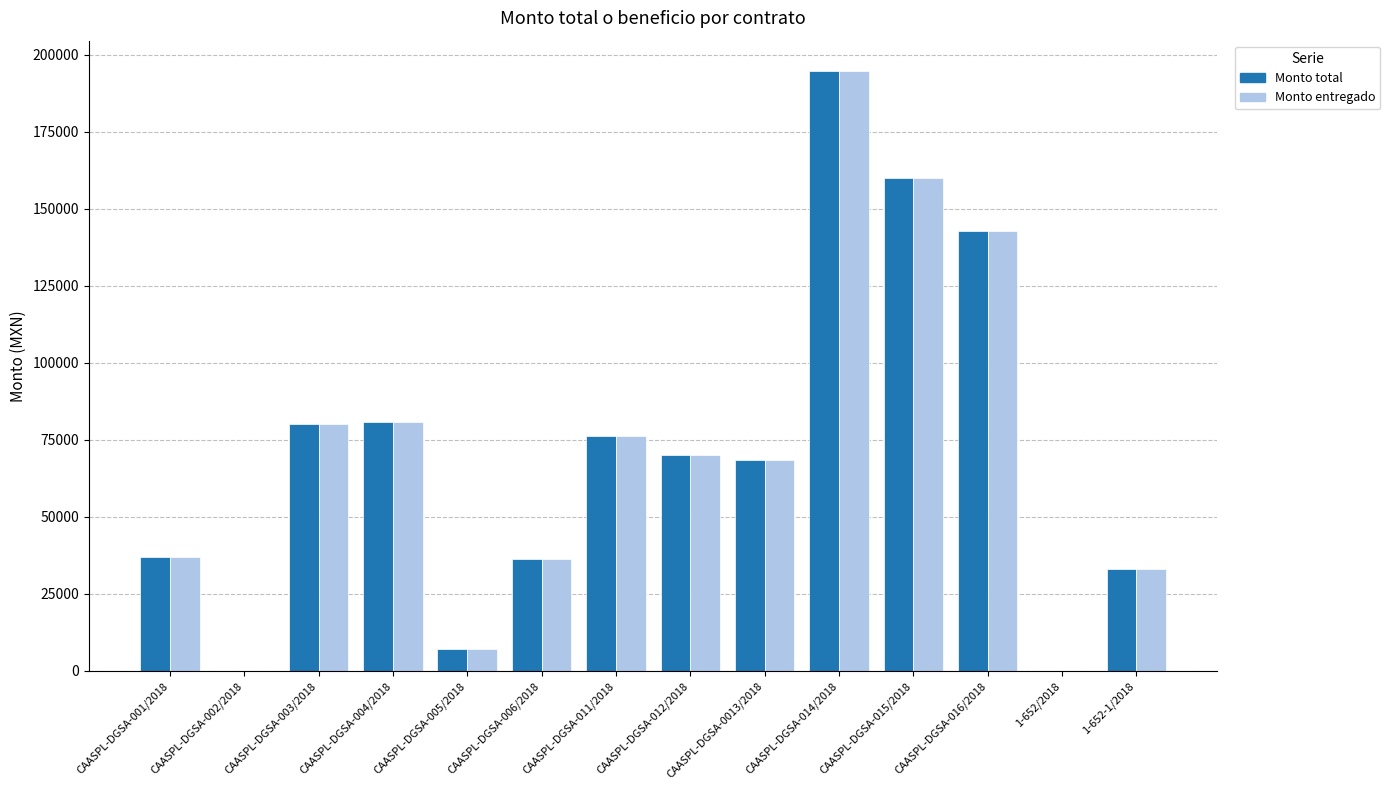

The value of Monto total at CAASPL-DGSA-004/2018 is 80736.7. True or false?

True